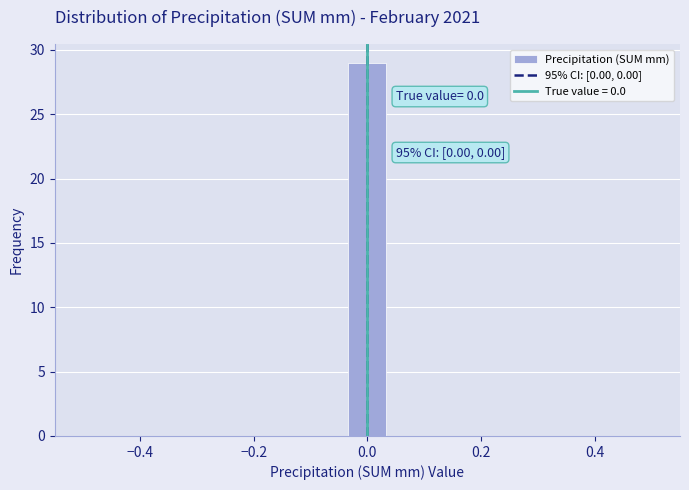

Around what value on the x-axis is the tallest bar? Give the approximate position of its centre, as read against the axis.

0.00